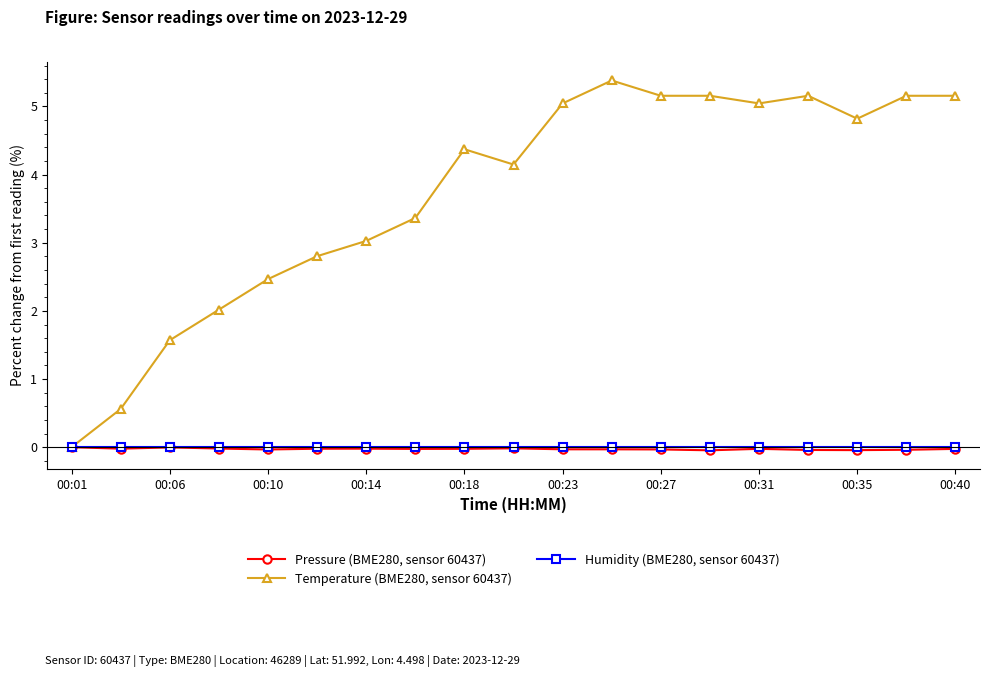

True or false: Pressure (BME280, sensor 60437) has more than 0 points higher than both neighbors.

True